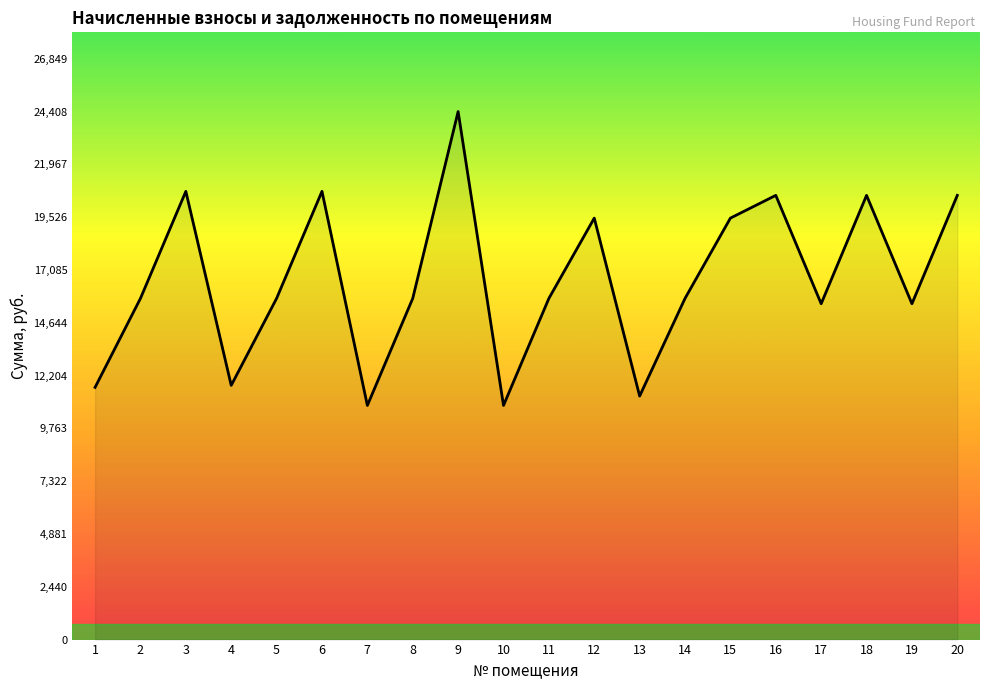

Approximately how many times larger is the value at 14 compared to 2?

1.0